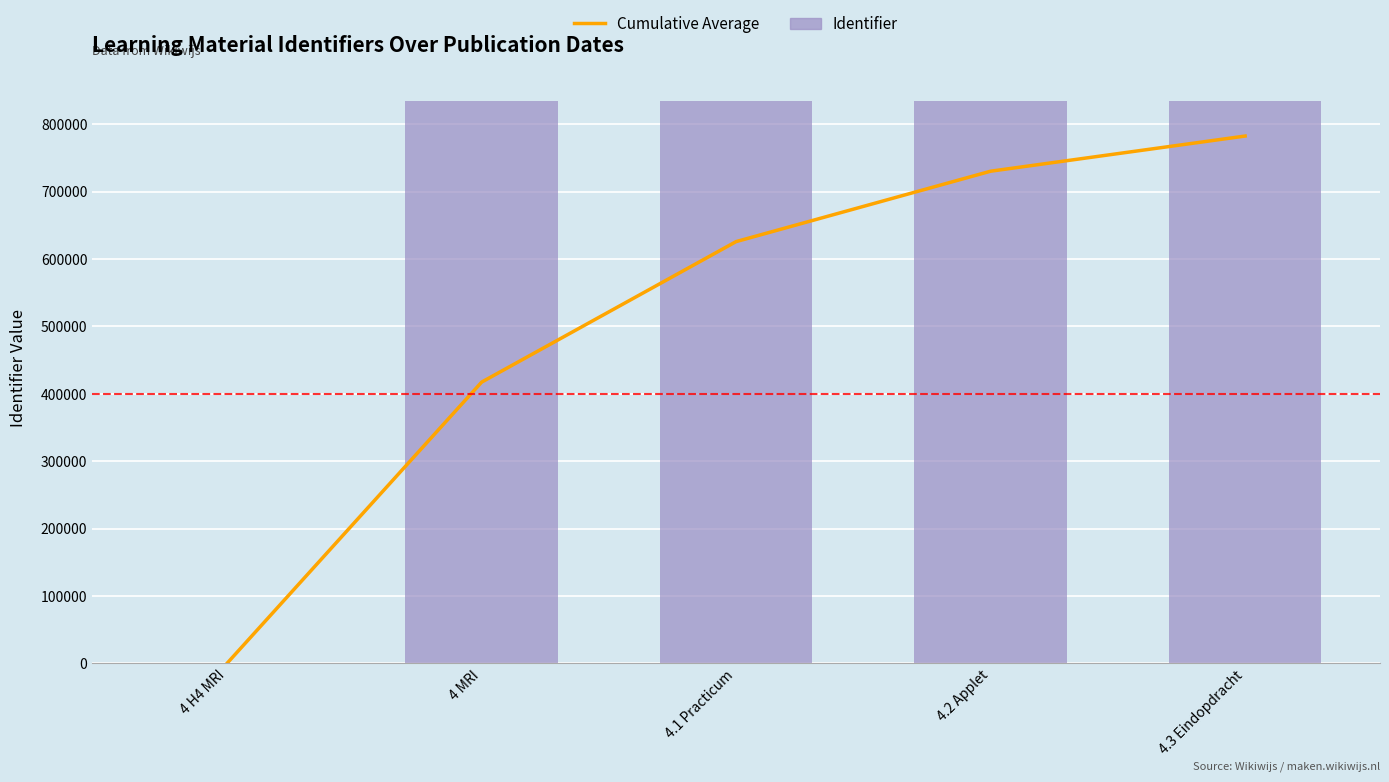

The Identifier series shows 0 at 4 H4 MRI. True or false?

True